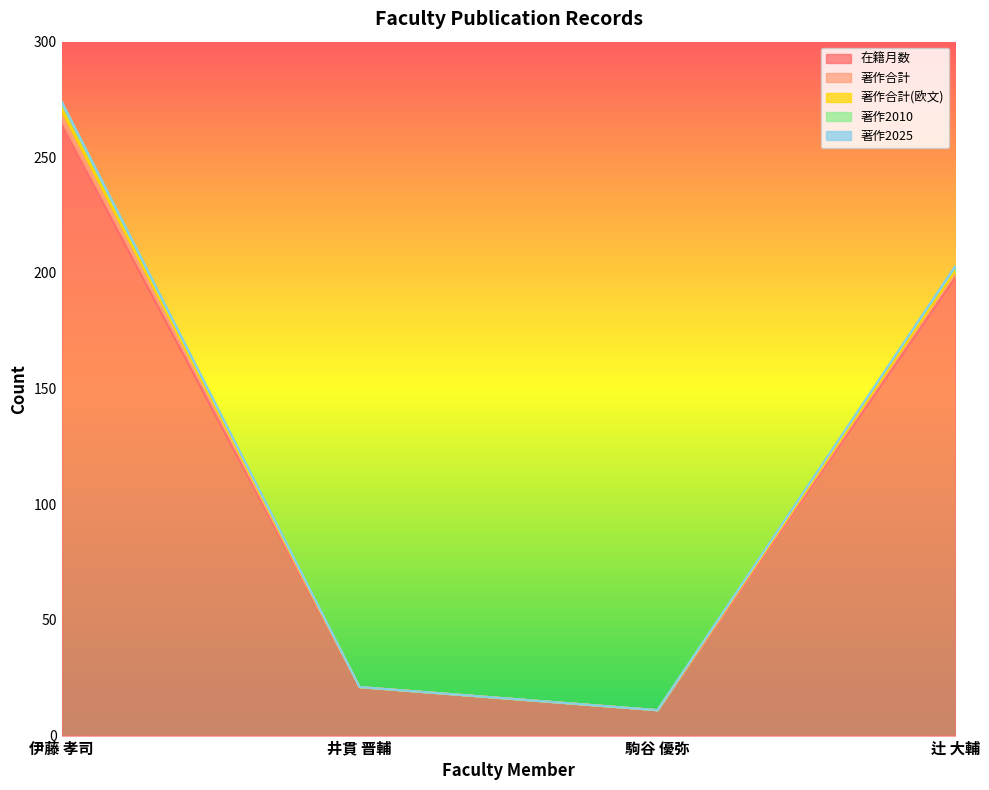

At which category is the sum across all series the highest?

伊藤 孝司